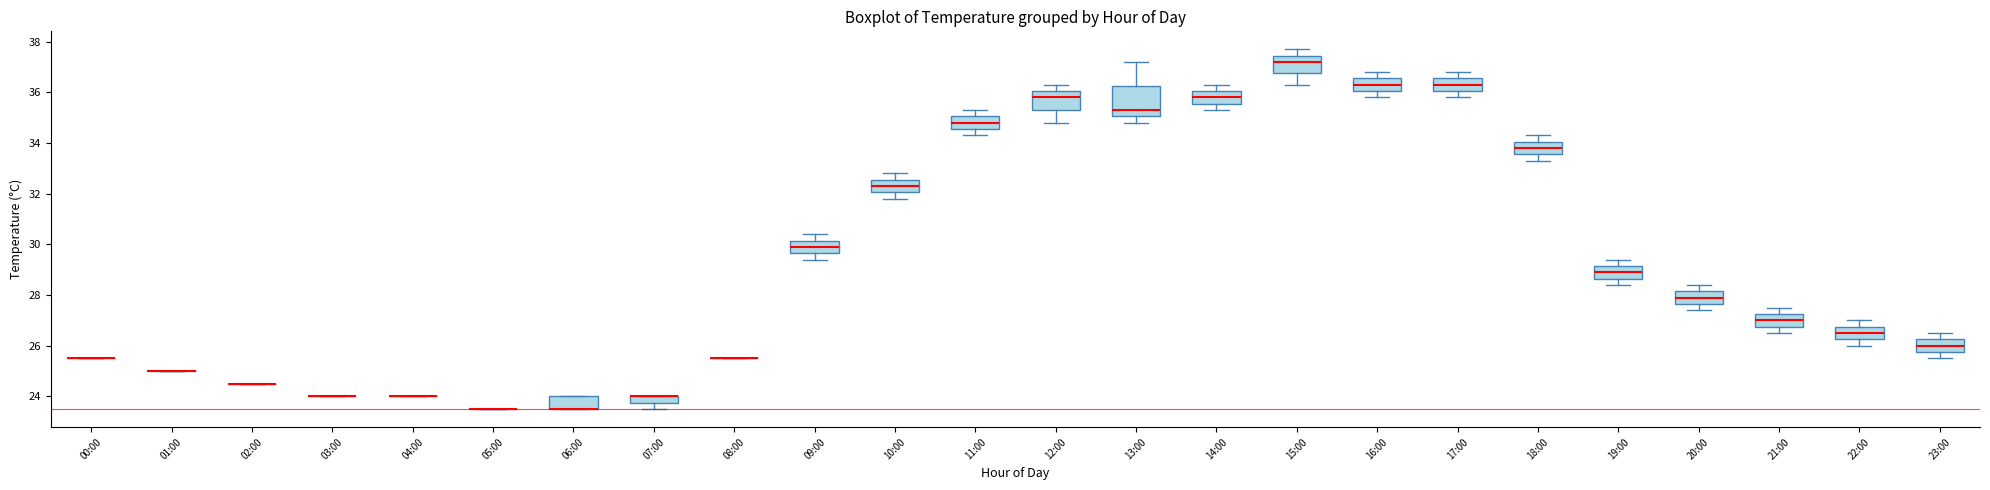

Where is the lower edge of the box for 11:00 on the y-axis? The values are not printed on the chart, so give them approximately, as read against the axis.

34.6